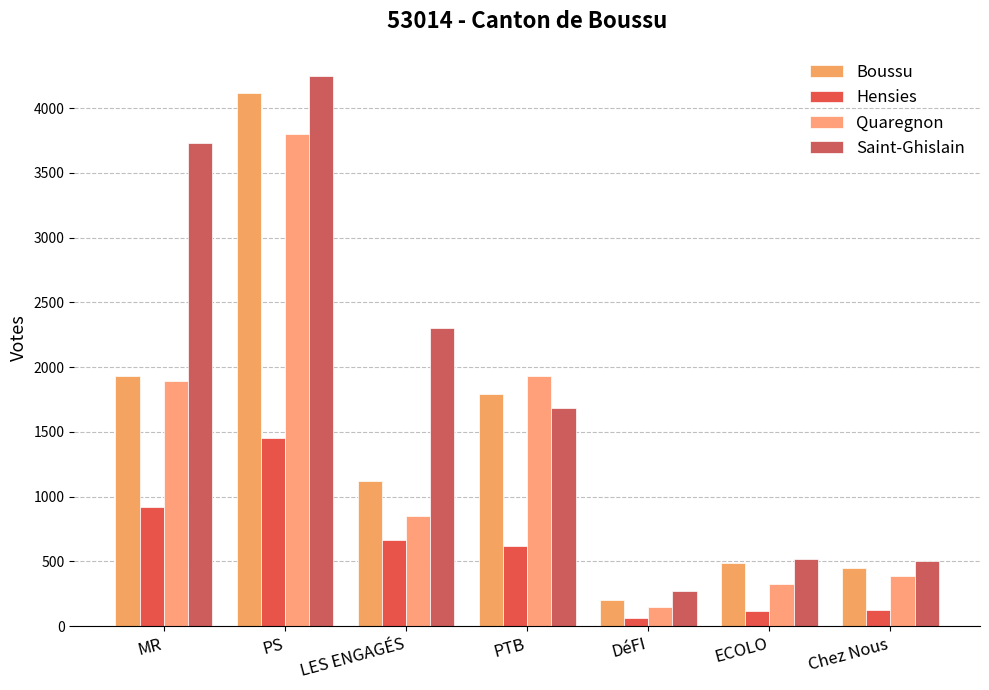

At LES ENGAGÉS, list the series in order from smallest to largest.

Hensies, Quaregnon, Boussu, Saint-Ghislain